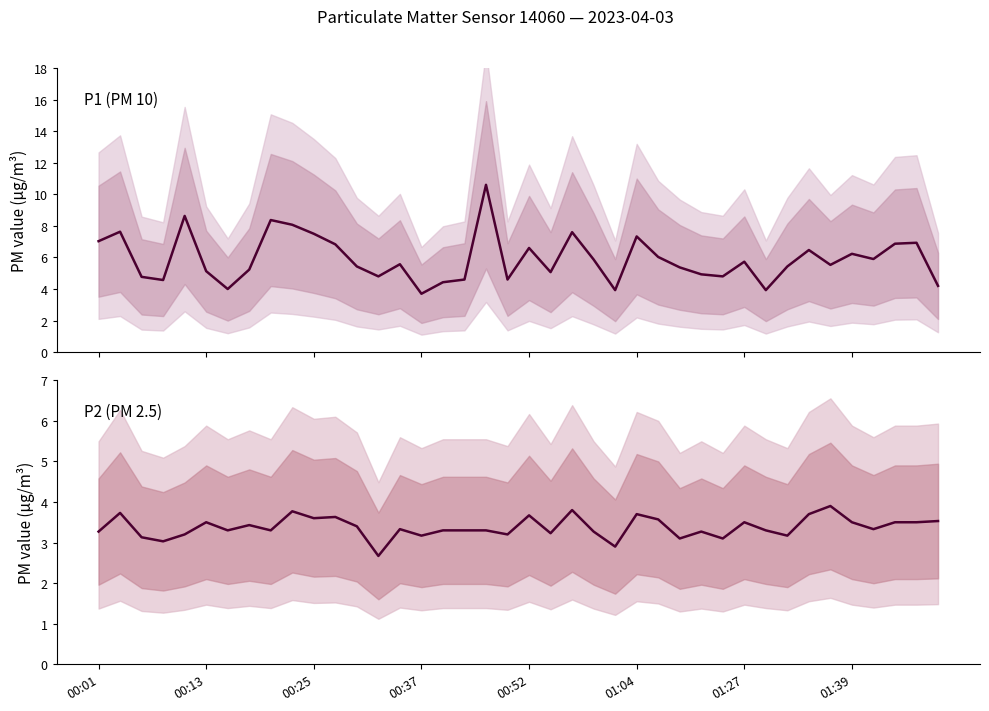

How many values in the P1 series are below 5?

13